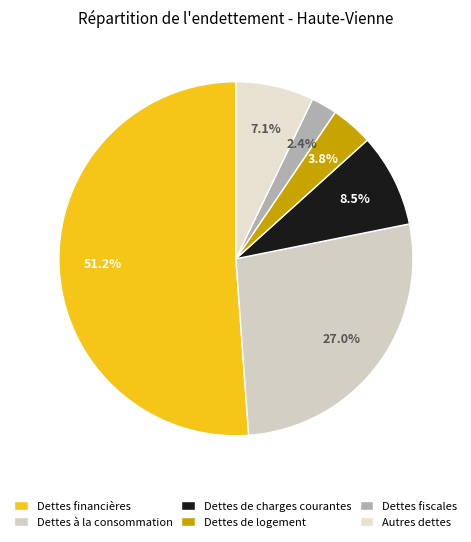

True or false: Dettes de charges courantes accounts for 3% of the total.

False